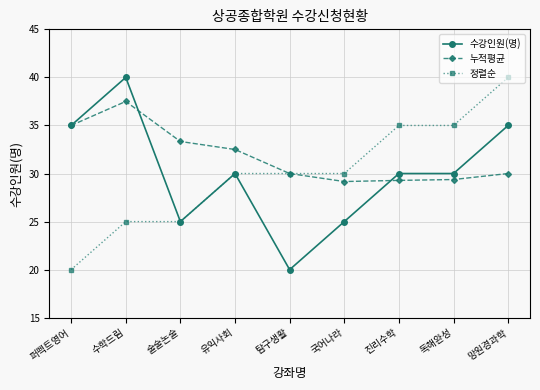

Is it true that 정렬순 equals 40.0 at 망원경과학?

True